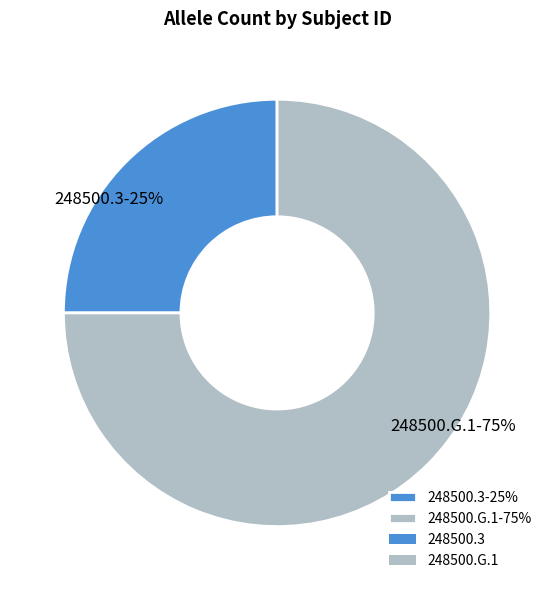

Which category has the smallest portion of the pie?

248500.3